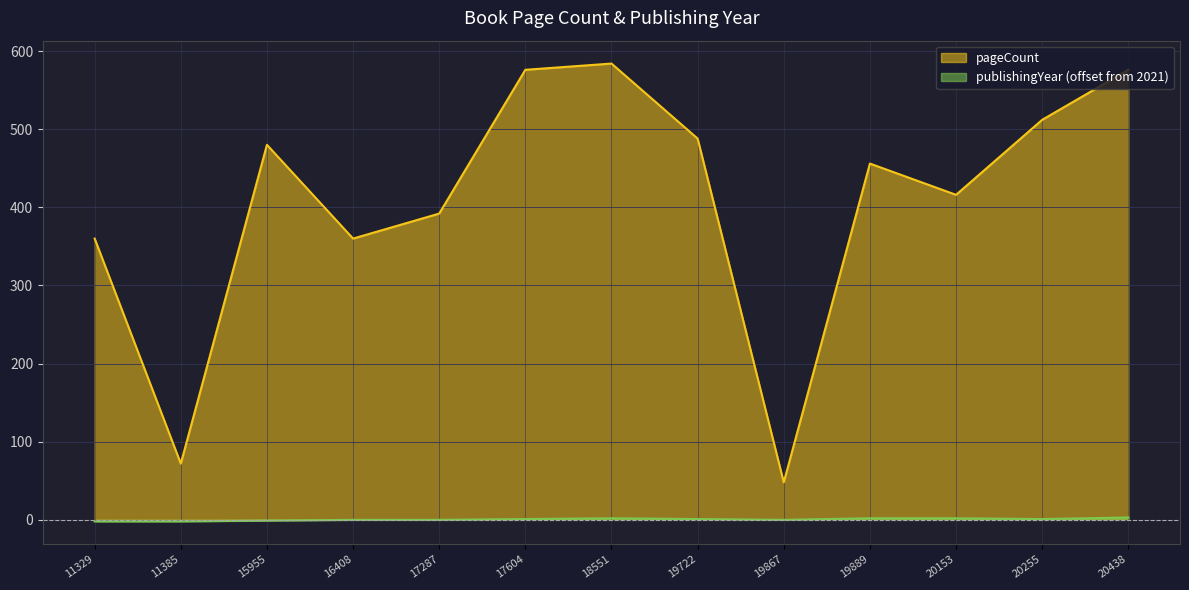

Which series has the largest total across all categories?

pageCount